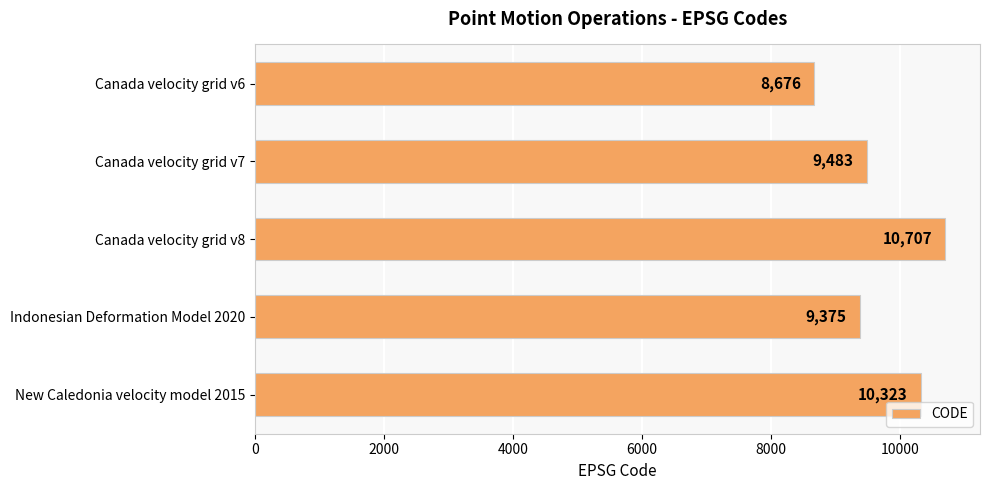

Rank the categories by value from lowest to highest.

Canada velocity grid v6, Indonesian Deformation Model 2020, Canada velocity grid v7, New Caledonia velocity model 2015, Canada velocity grid v8